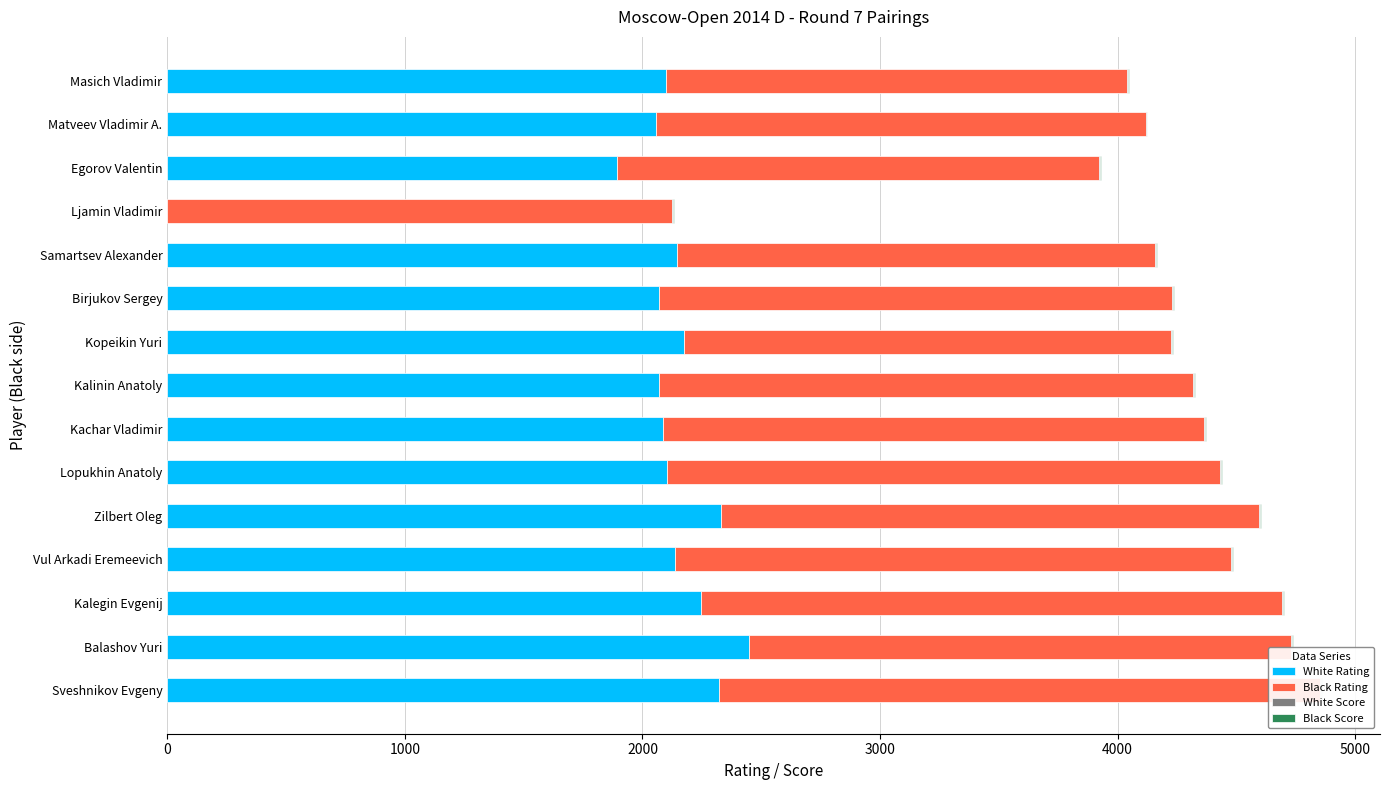

What position from the left is Kalegin Evgenij?

3